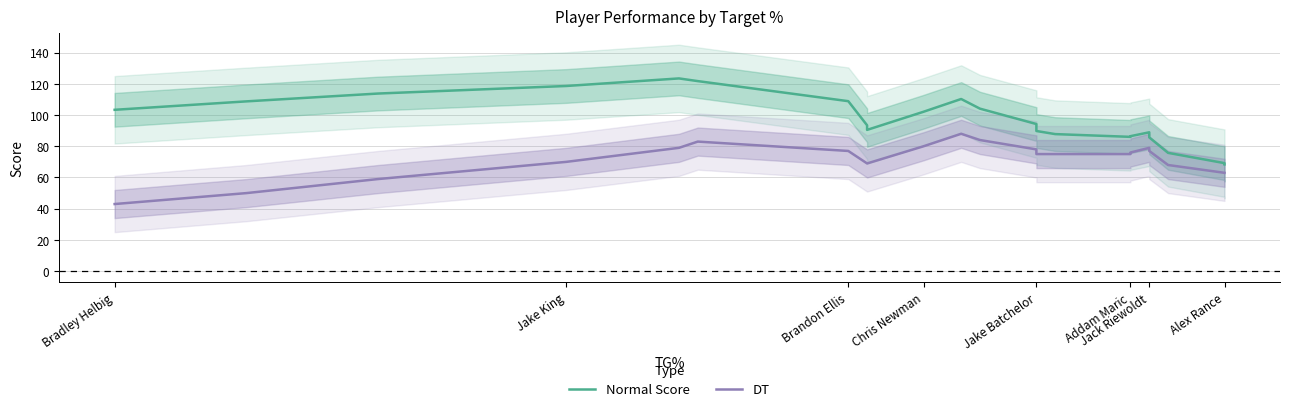

True or false: DT has a value of 43.2 at Alex Rance.

False